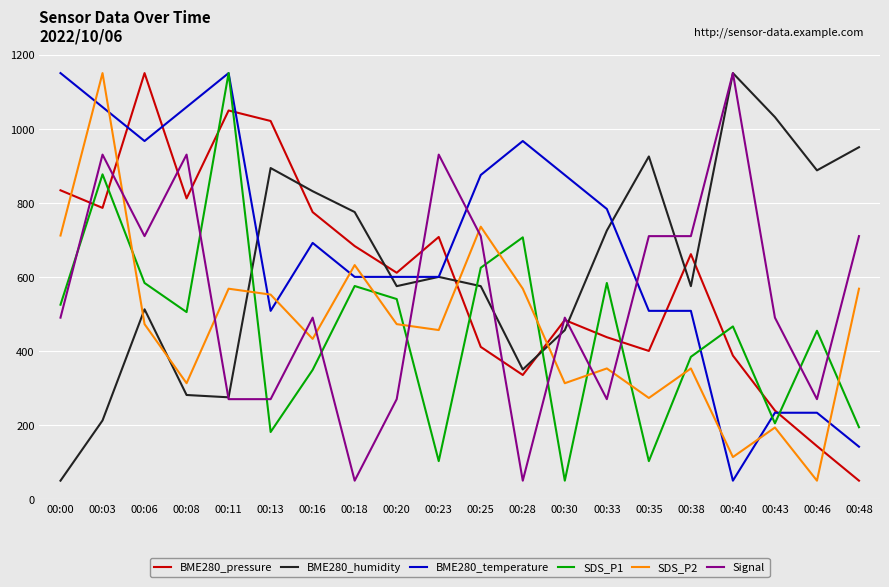

What is the difference between the second highest and second lowest values in the BME280_temperature series?

1008.3